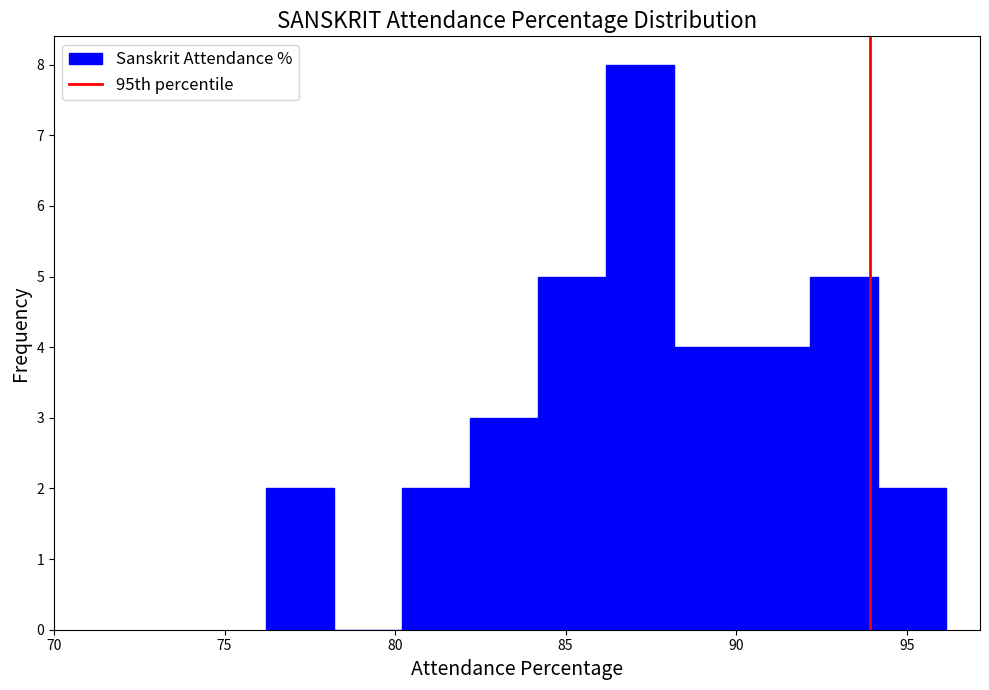

Read against the x-axis, roughly where is the centre of the tallest bar?

87.0